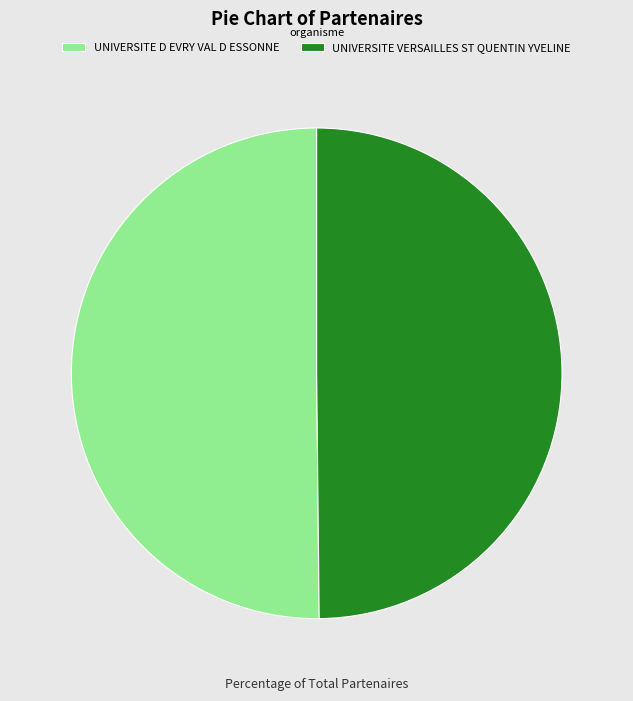

Is the sum of UNIVERSITE D EVRY VAL D ESSONNE and UNIVERSITE VERSAILLES ST QUENTIN YVELINE greater than half?

Yes